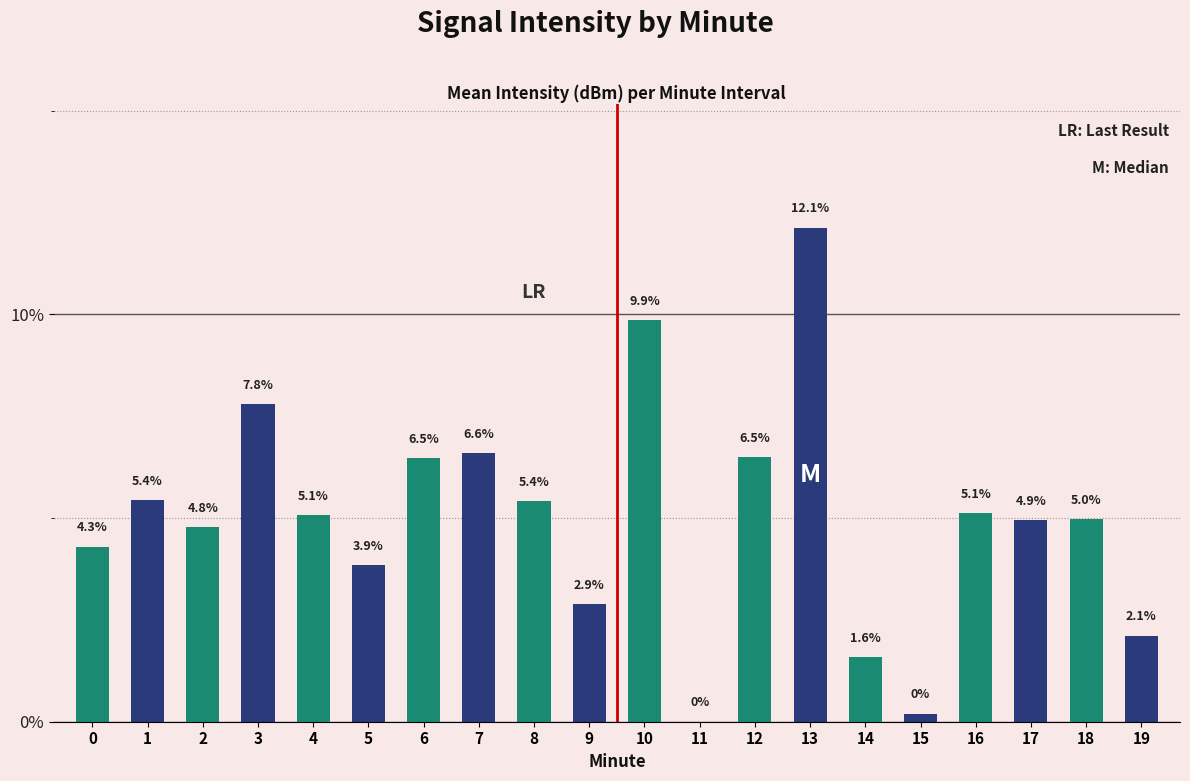

Which has a higher value, 9 or 6?

6